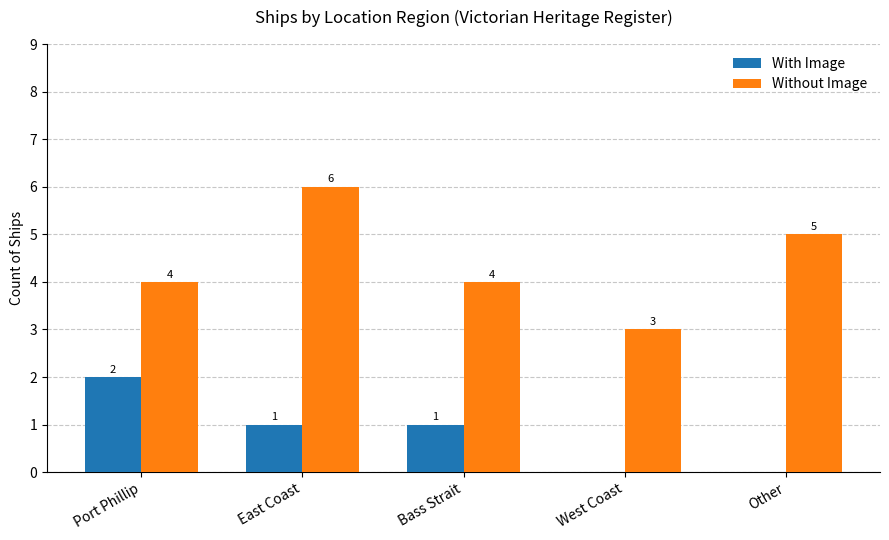

True or false: Without Image has a value of 4 at Bass Strait.

True